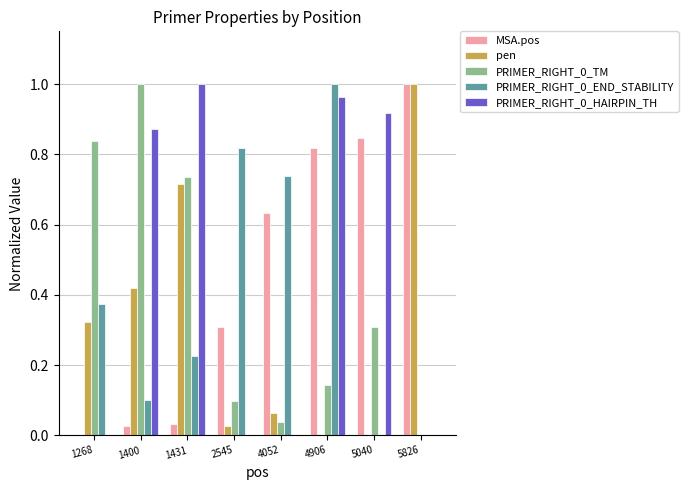

True or false: PRIMER_RIGHT_0_HAIRPIN_TH has a value of 1.0 at 4906.

True